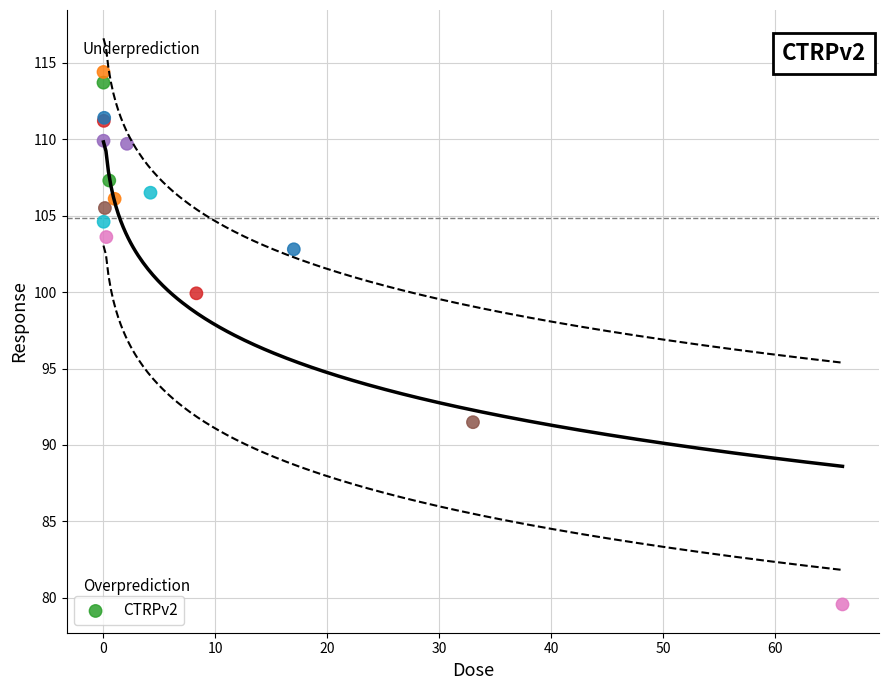

What Y value in the scatter plot is closest to 96?

99.9